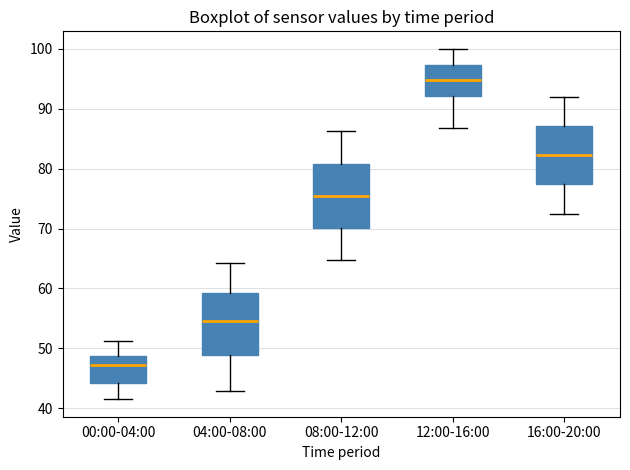

Reading left to right, transcribe this box plot: for each box, give where its median line is, the range the box spans, and where its two whiskers end, as read against the y-axis. The values are not printed on the chart, so give them approximately, as read against the axis.

00:00-04:00: median 47, box 44 to 49, whiskers 42 to 51
04:00-08:00: median 55, box 49 to 59, whiskers 43 to 64
08:00-12:00: median 76, box 70 to 81, whiskers 65 to 86
12:00-16:00: median 95, box 92 to 97, whiskers 87 to 100
16:00-20:00: median 82, box 77 to 87, whiskers 73 to 92